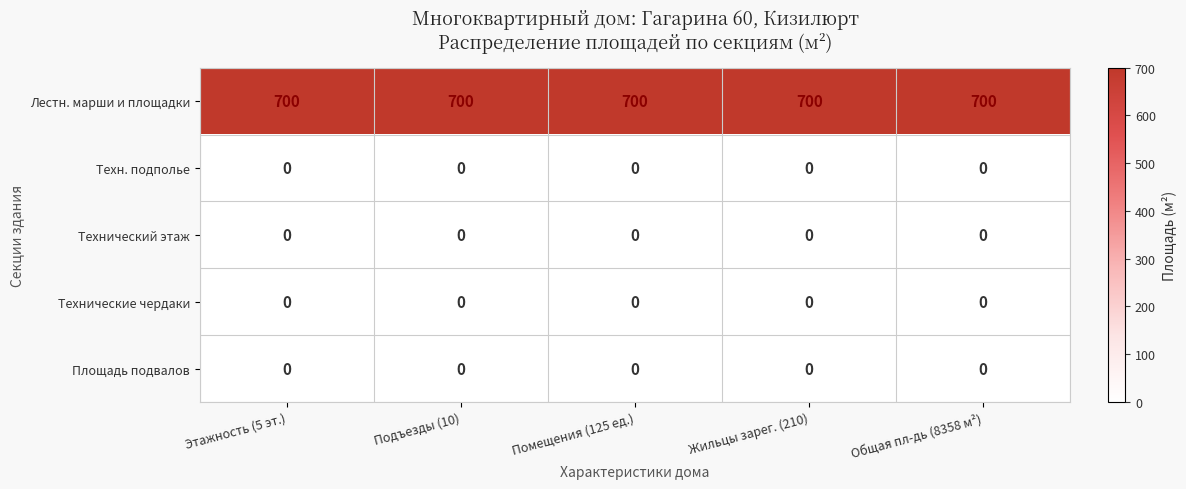

True or false: Площадь подвалов has a value of 0 at Помещения (125 ед.).

True